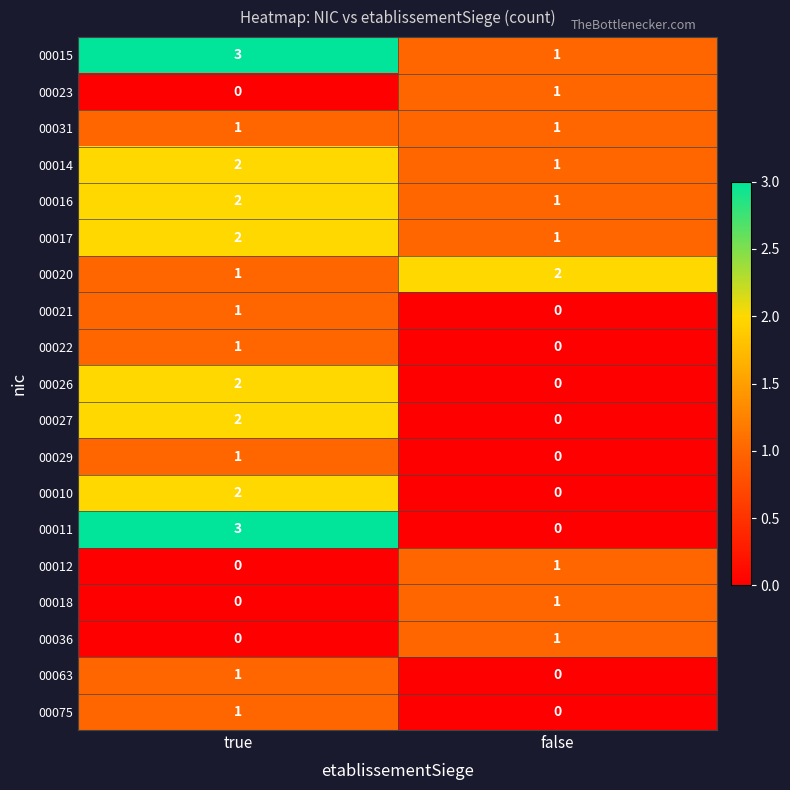

What is the difference between the maximum and minimum values in the 00011 series?

3